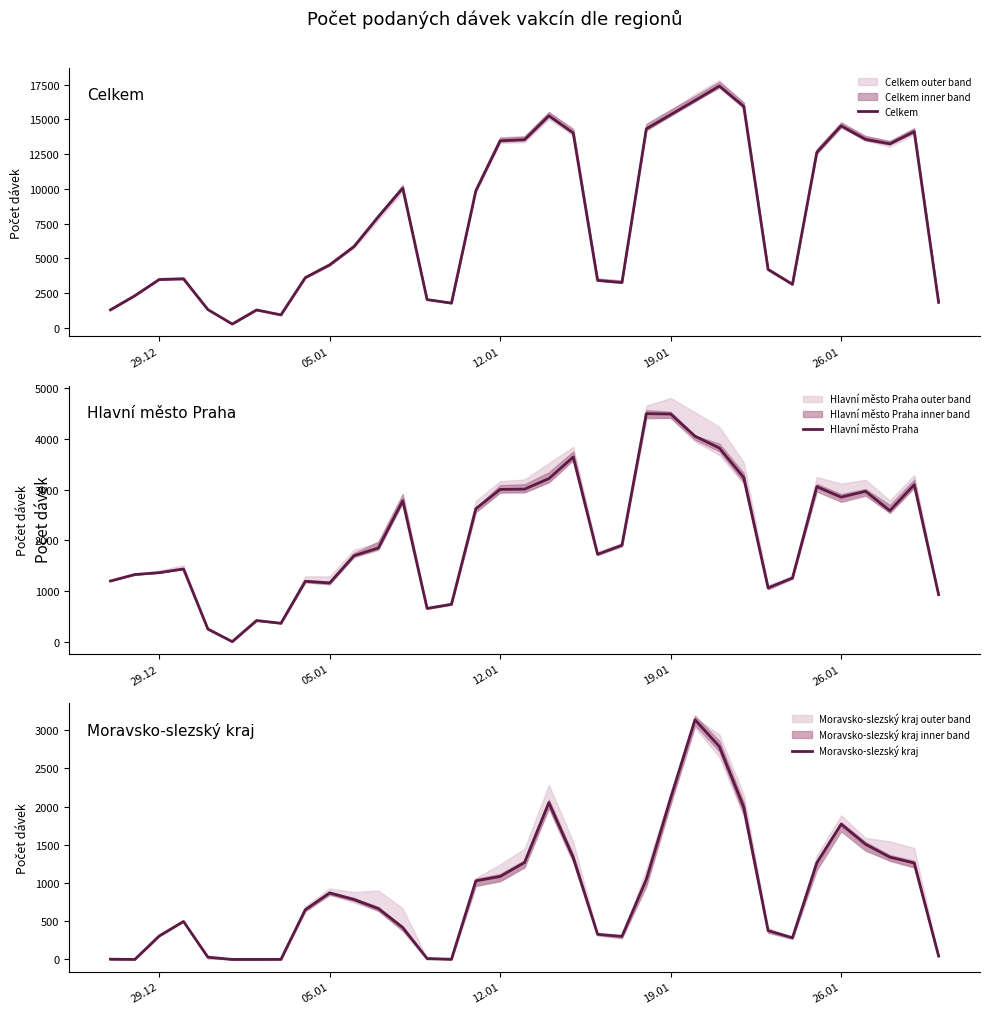

Rank the series by their maximum value, from highest to lowest.

Celkem, Hlavní město Praha, Moravsko-slezský kraj